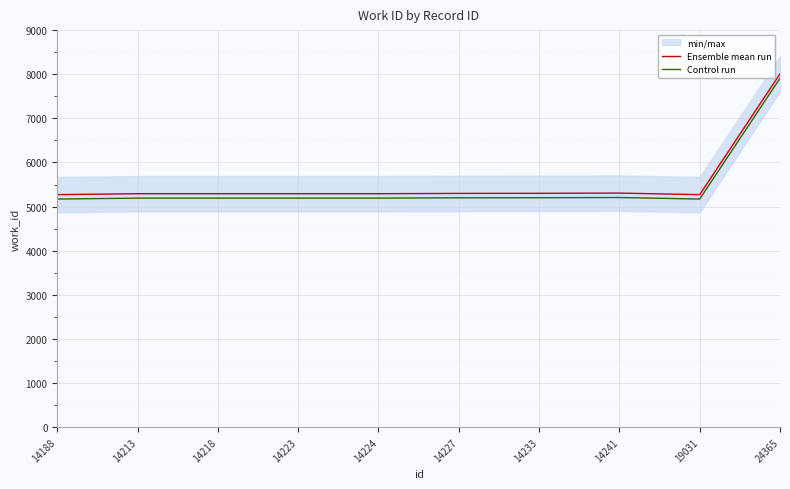

List the labels in order of Control run value, smallest first.

14188, 19031, 14213, 14218, 14223, 14224, 14227, 14233, 14241, 24365